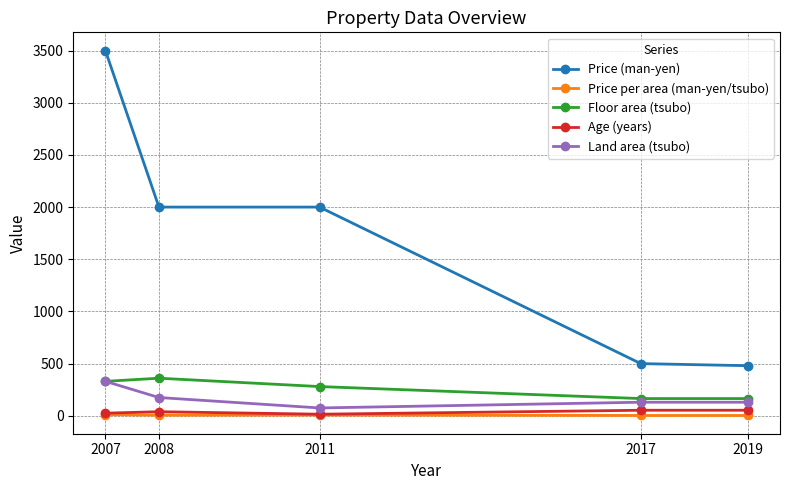

What is the average value of the Price (man-yen) series?

1696.0